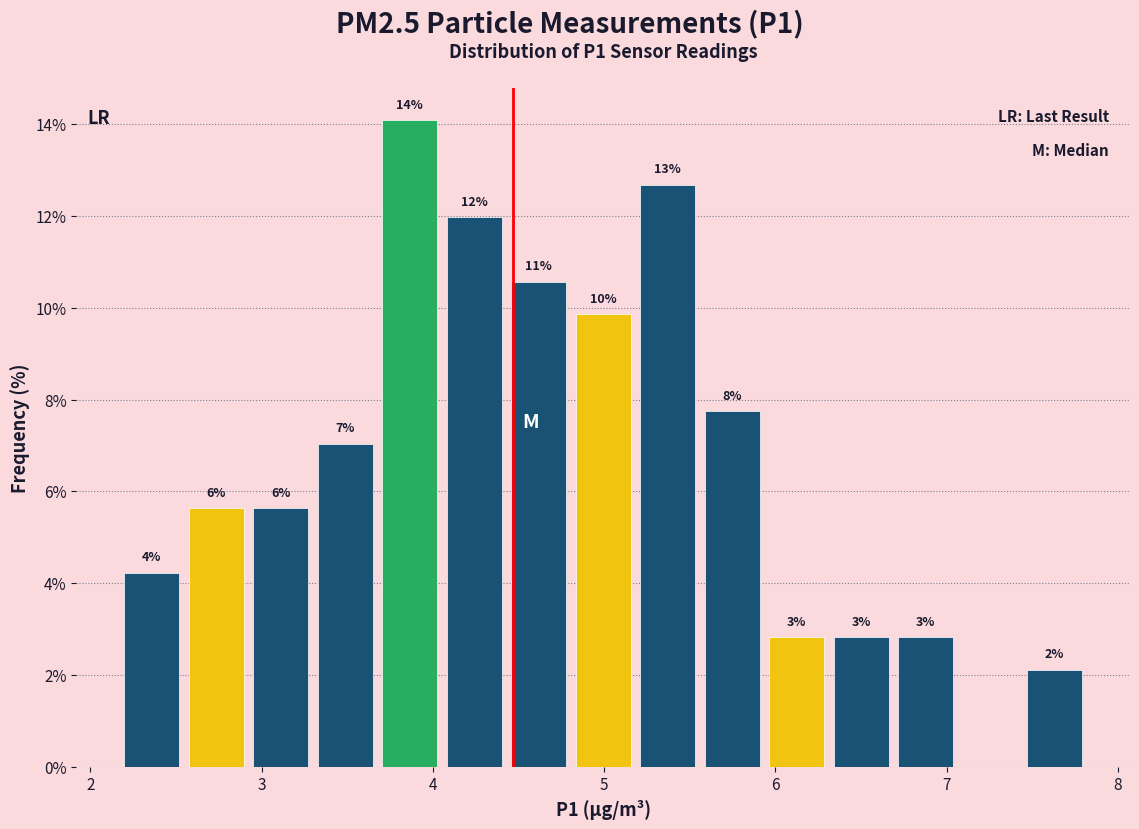

Read against the x-axis, roughly where is the centre of the tallest bar?

3.9